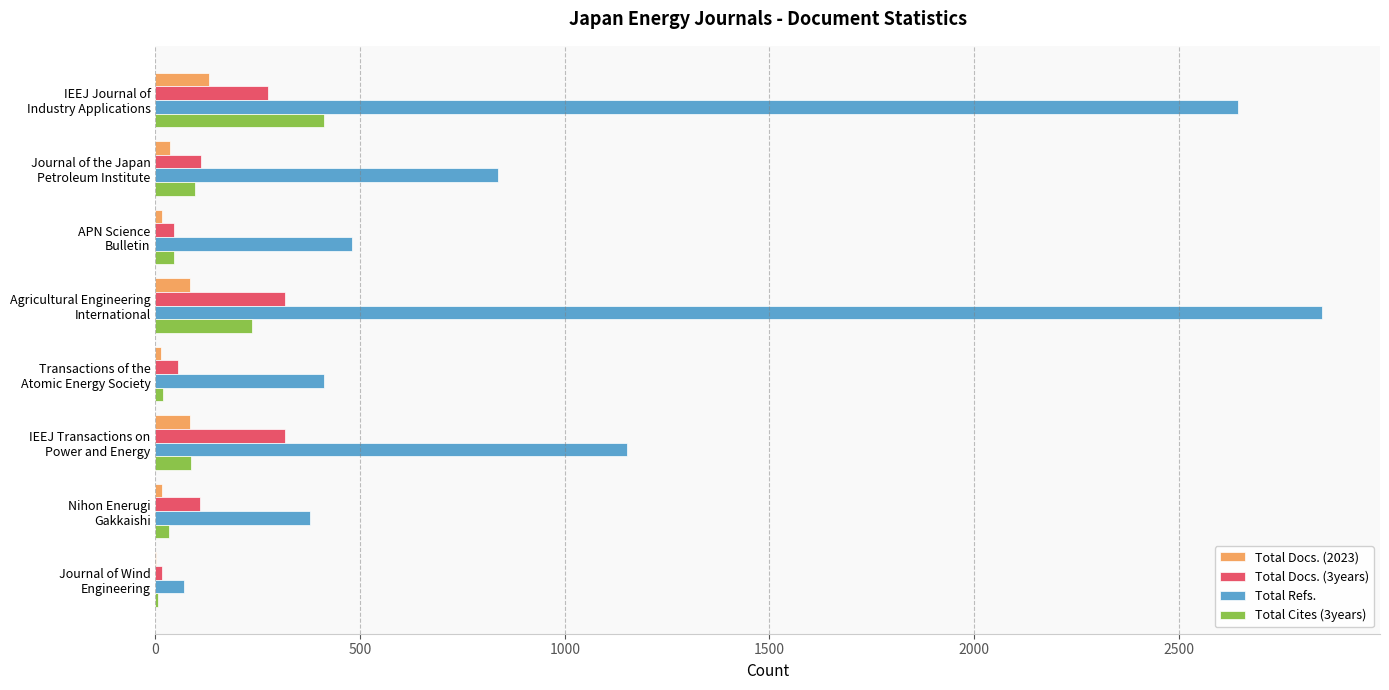

What is the sum of all Total Docs. (2023) values?

380